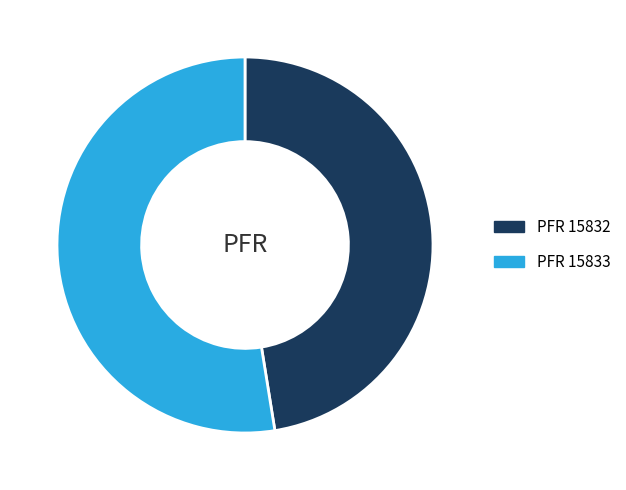

Is there any slice that represents more than half of the pie?

Yes